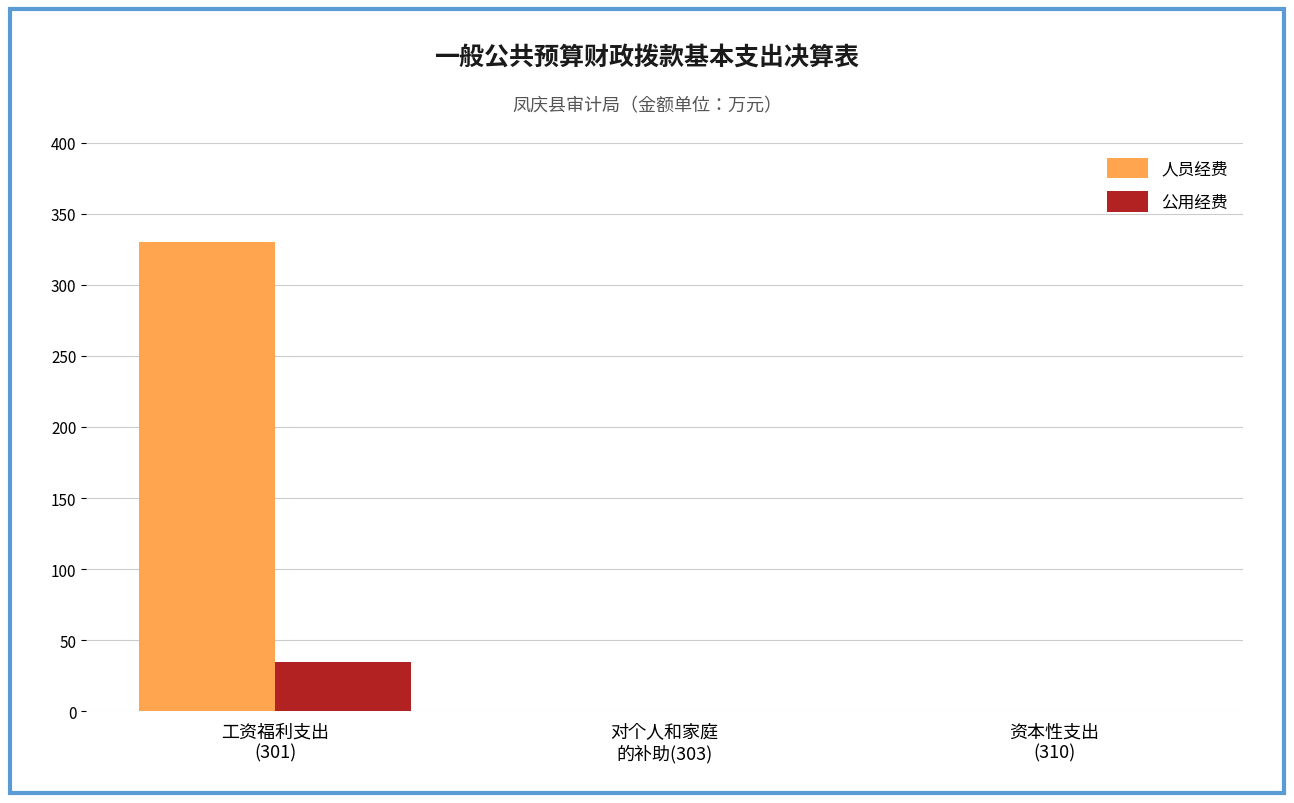

The value of 人员经费 at 资本性支出
(310) is -111.9. True or false?

False